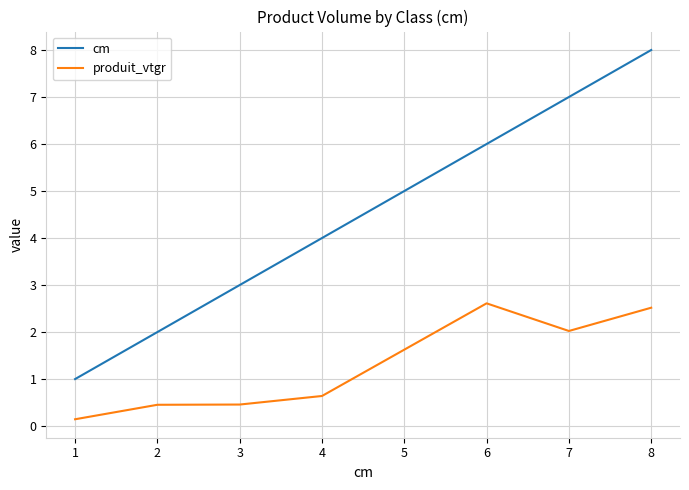

Is the value of produit_vtgr at 3 greater than the value of cm at 7?

No